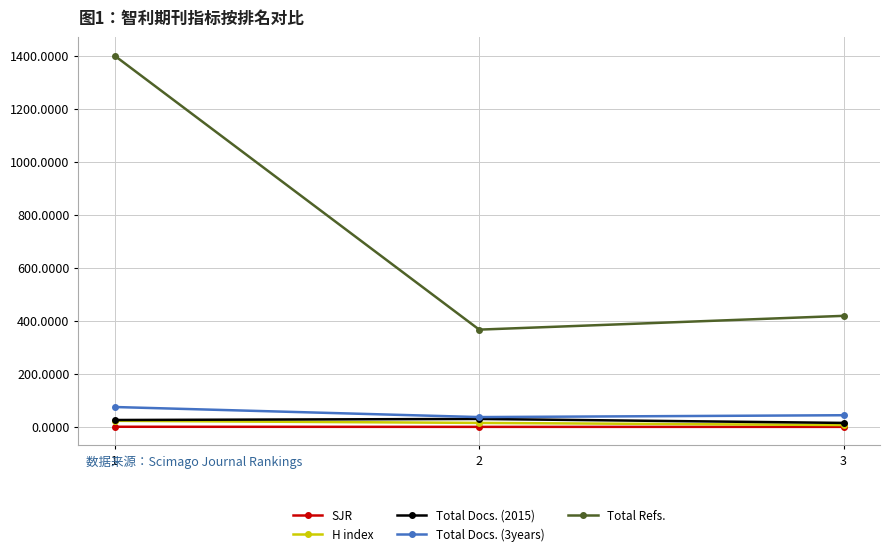

Rank the categories by Total Refs. value from highest to lowest.

1, 3, 2